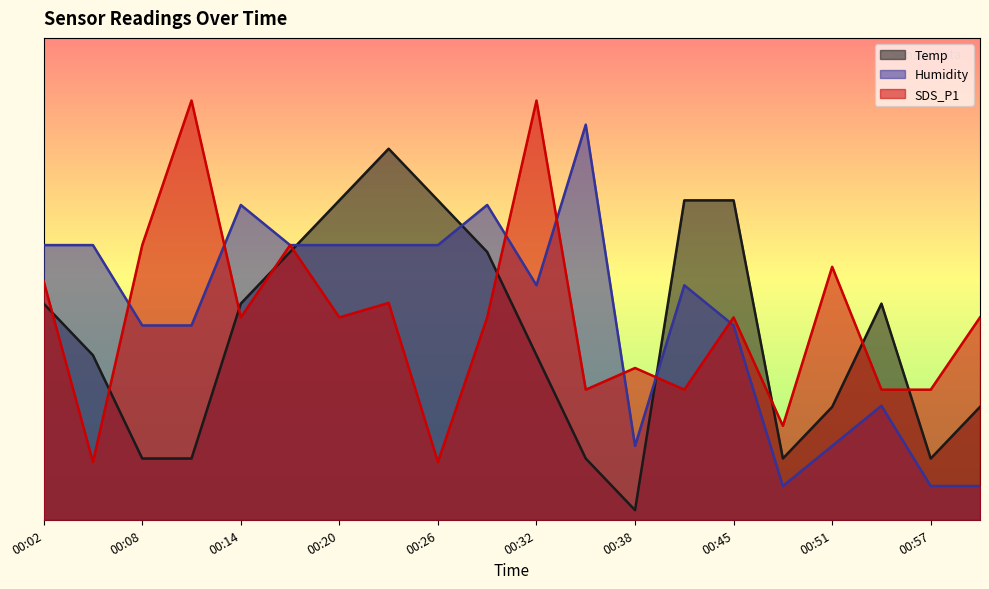

Which category has the lowest value in the SDS_P1 series?

00:05